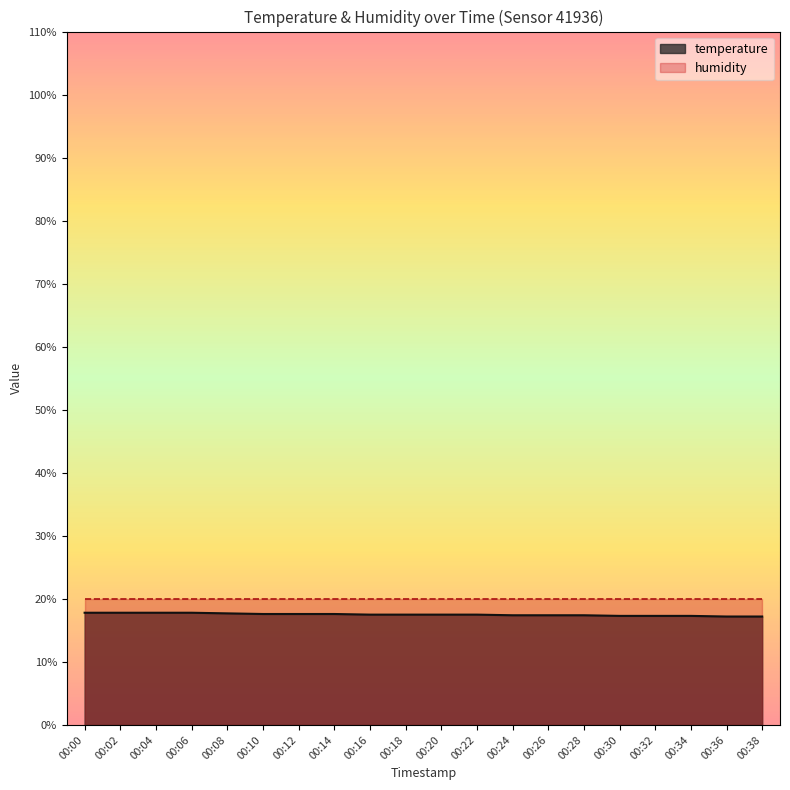

The chart shows a value of 17.5 at 00:18. True or false?

True